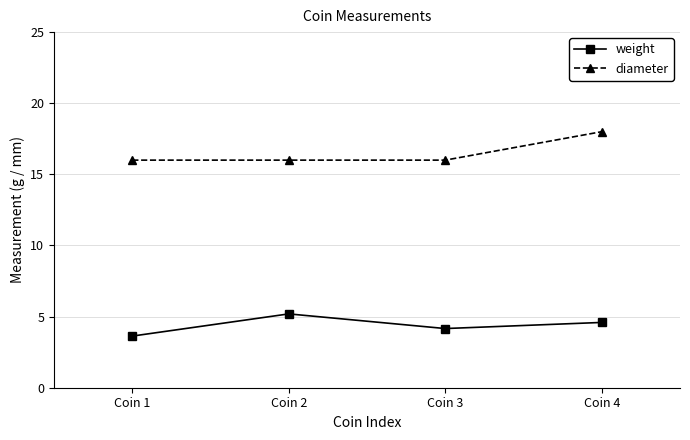

At which label is weight closest to 4?

Coin 3